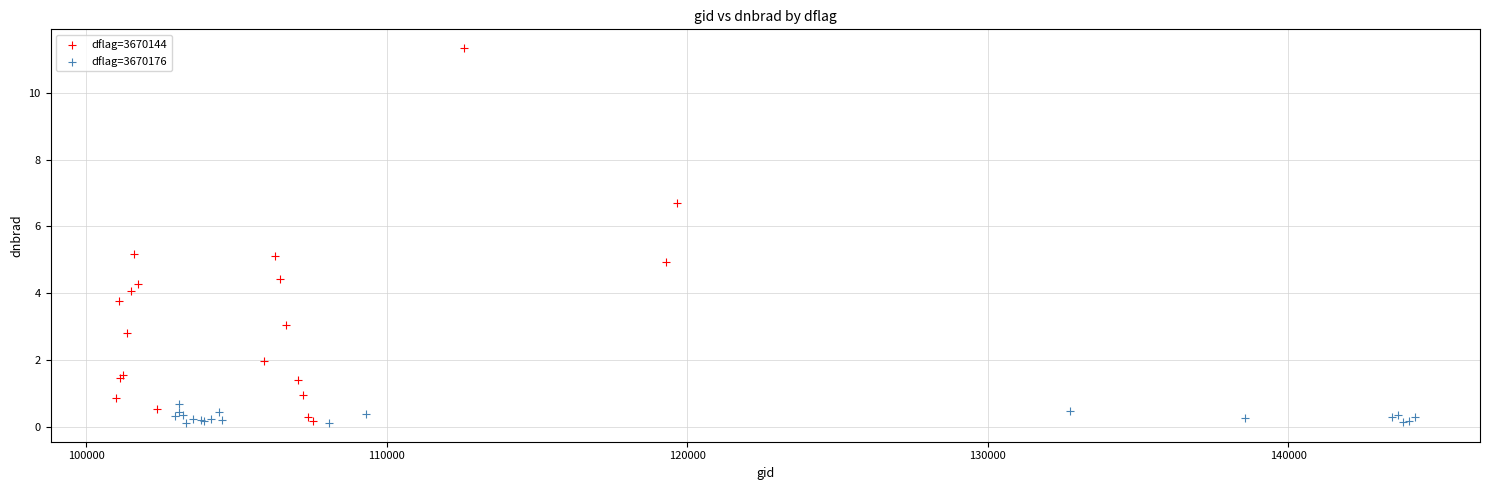

Which series has the largest Y range (max minus min)?

dflag=3670144